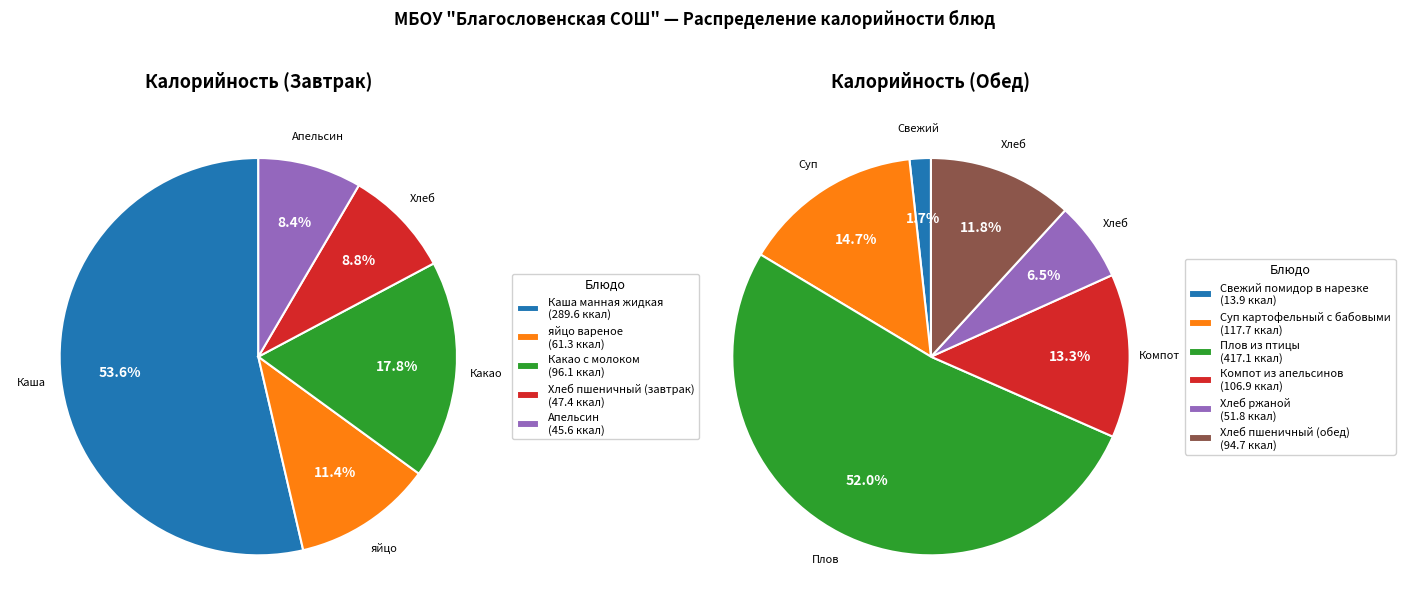

The Компот из апельсинов slice represents 19% of the pie. True or false?

False